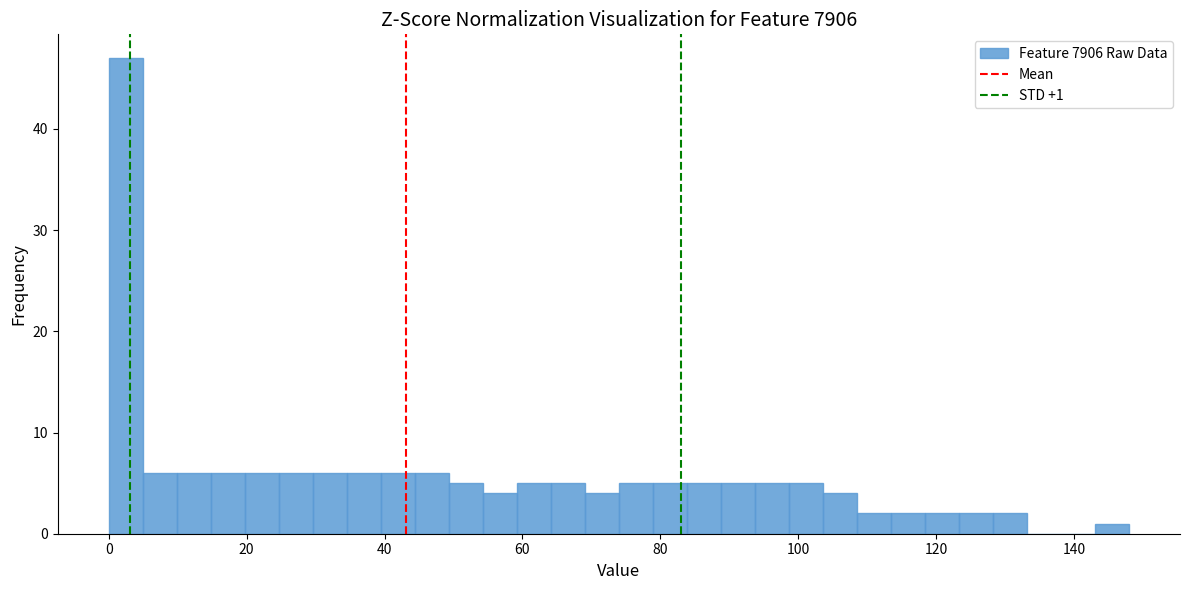

Read against the x-axis, roughly where is the centre of the tallest bar?

2